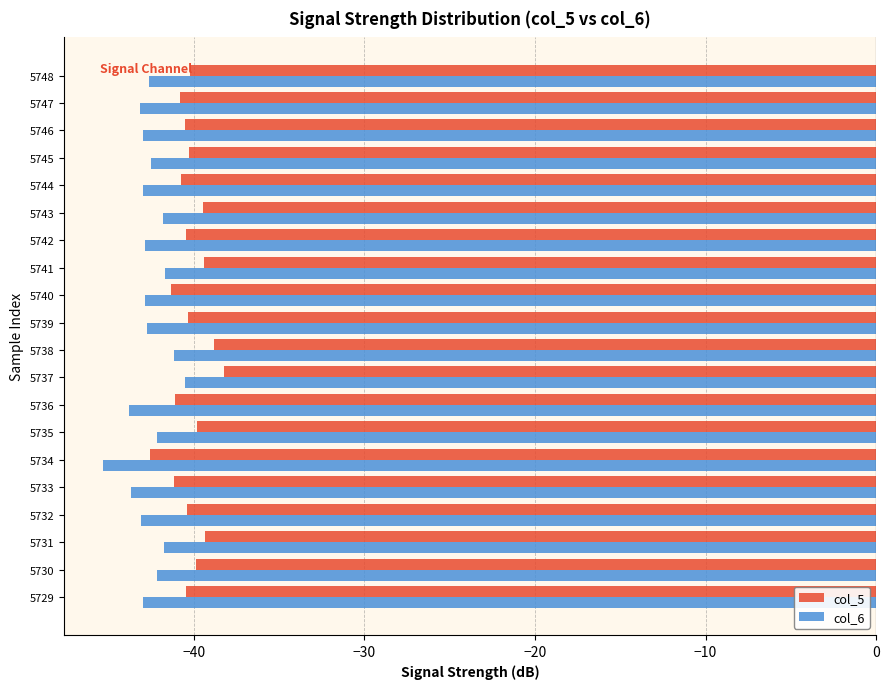

What is the difference between the highest and lowest values at 5739?

2.4